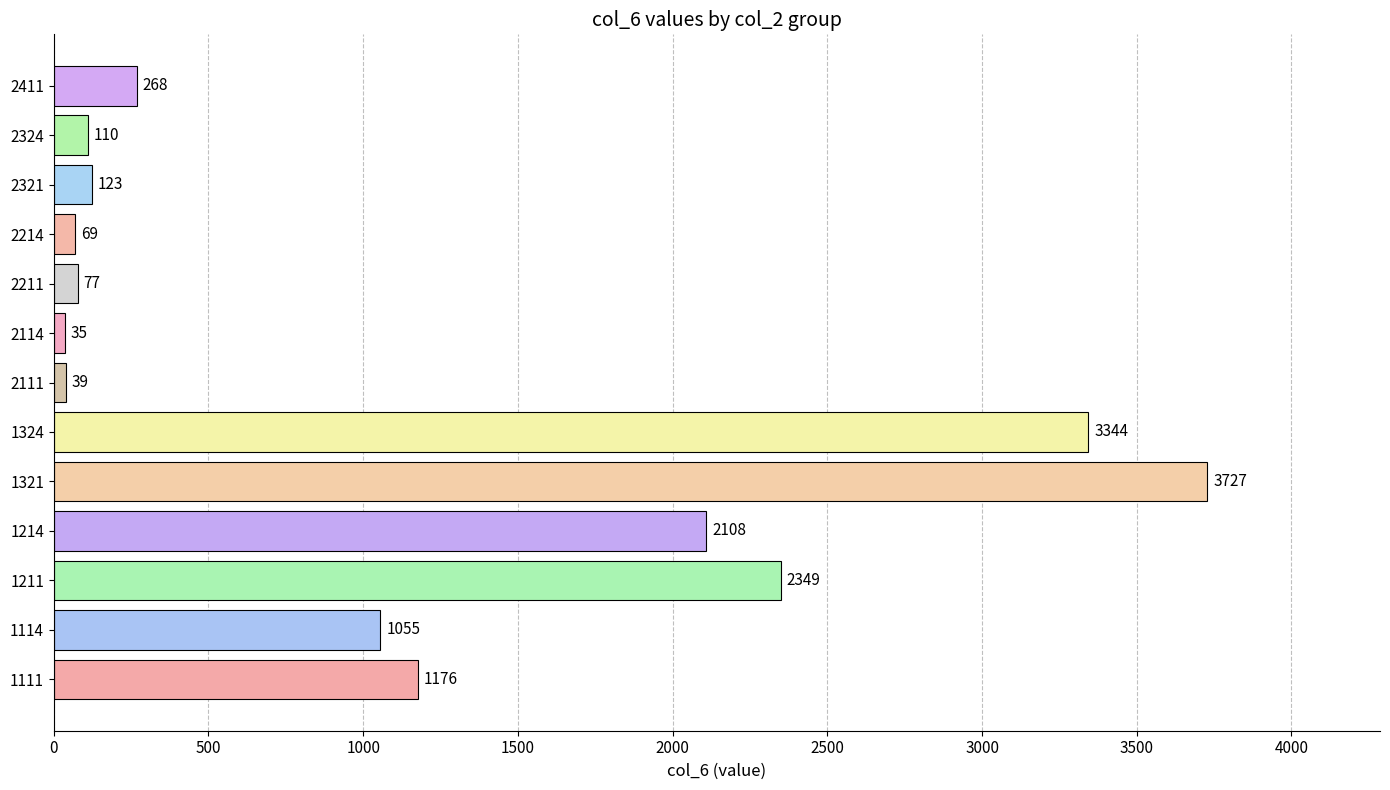

How many categories are shown in the chart?

13